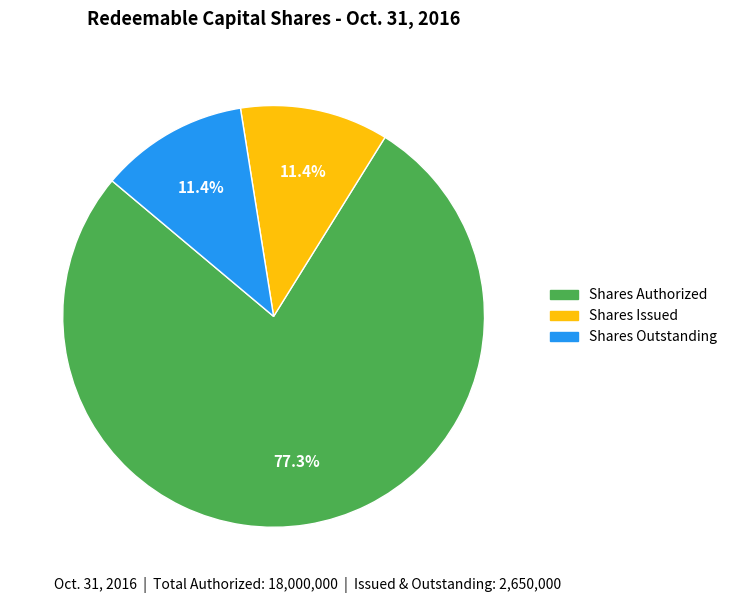

What percentage is the Shares Authorized slice, to the nearest percent?

77%